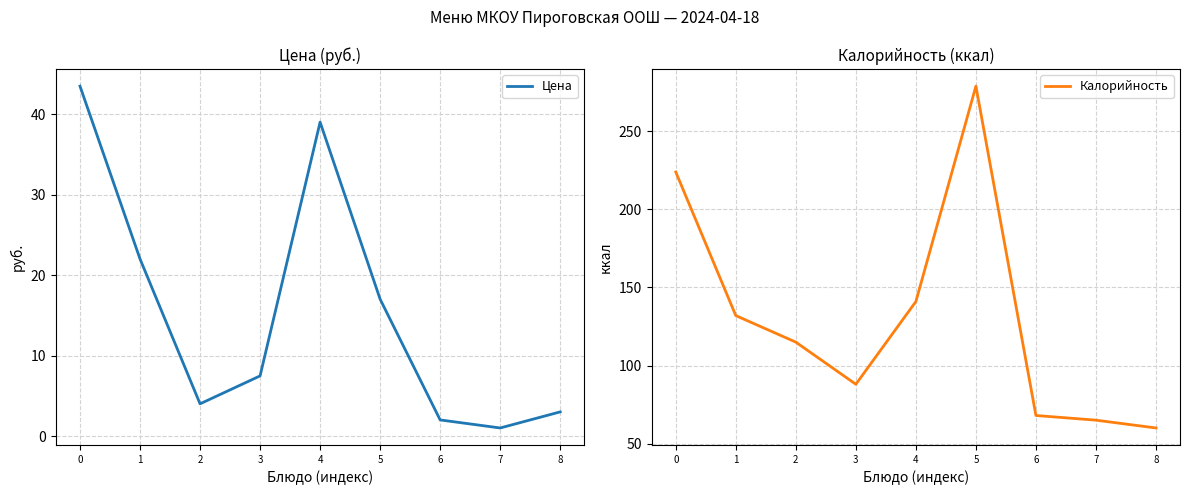

Which has a higher value, 3 or 4?

4